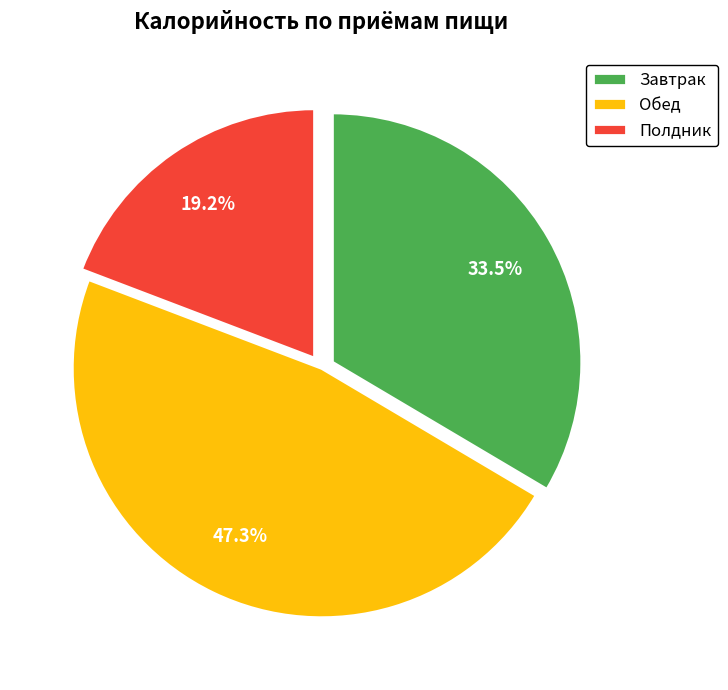

Combined, what portion of the pie is Полдник and Обед?

66.5%